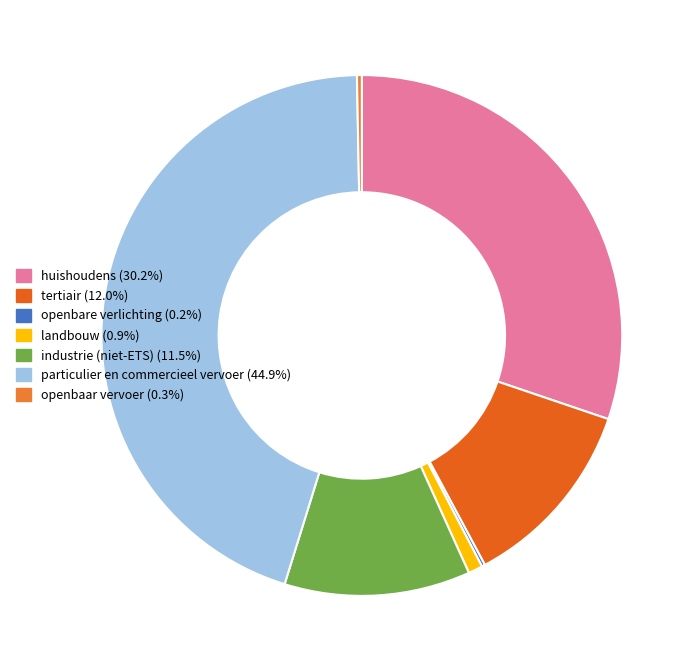

To the nearest percent, what percentage of the pie is industrie (niet-ETS)?

12%